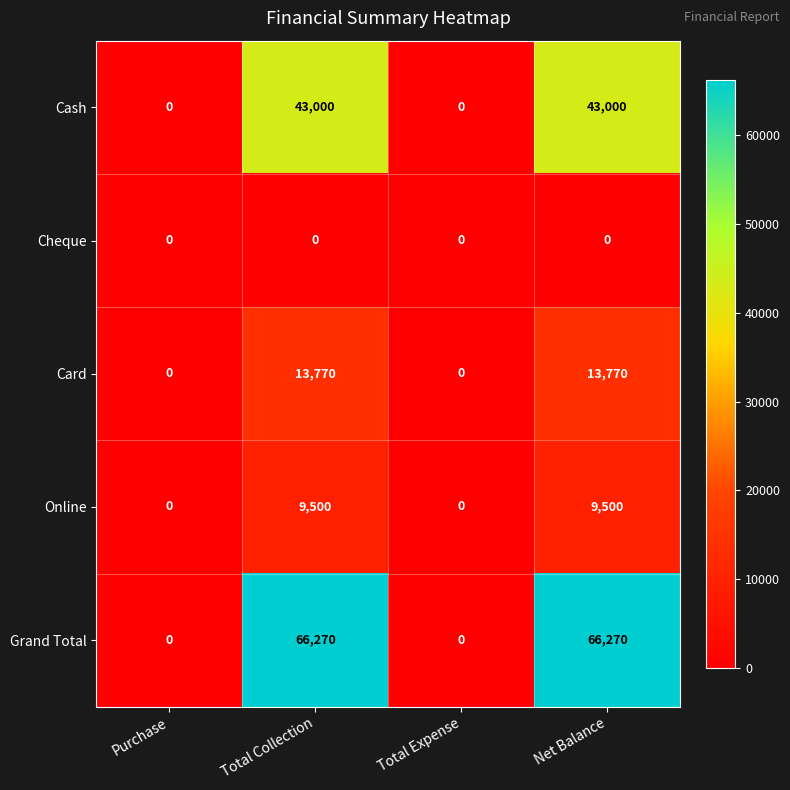

Reading right to left, transcribe all the data shown in this chart.

Cash: 43000	0	43000	0
Cheque: 0	0	0	0
Card: 13770	0	13770	0
Online: 9500	0	9500	0
Grand Total: 66270	0	66270	0